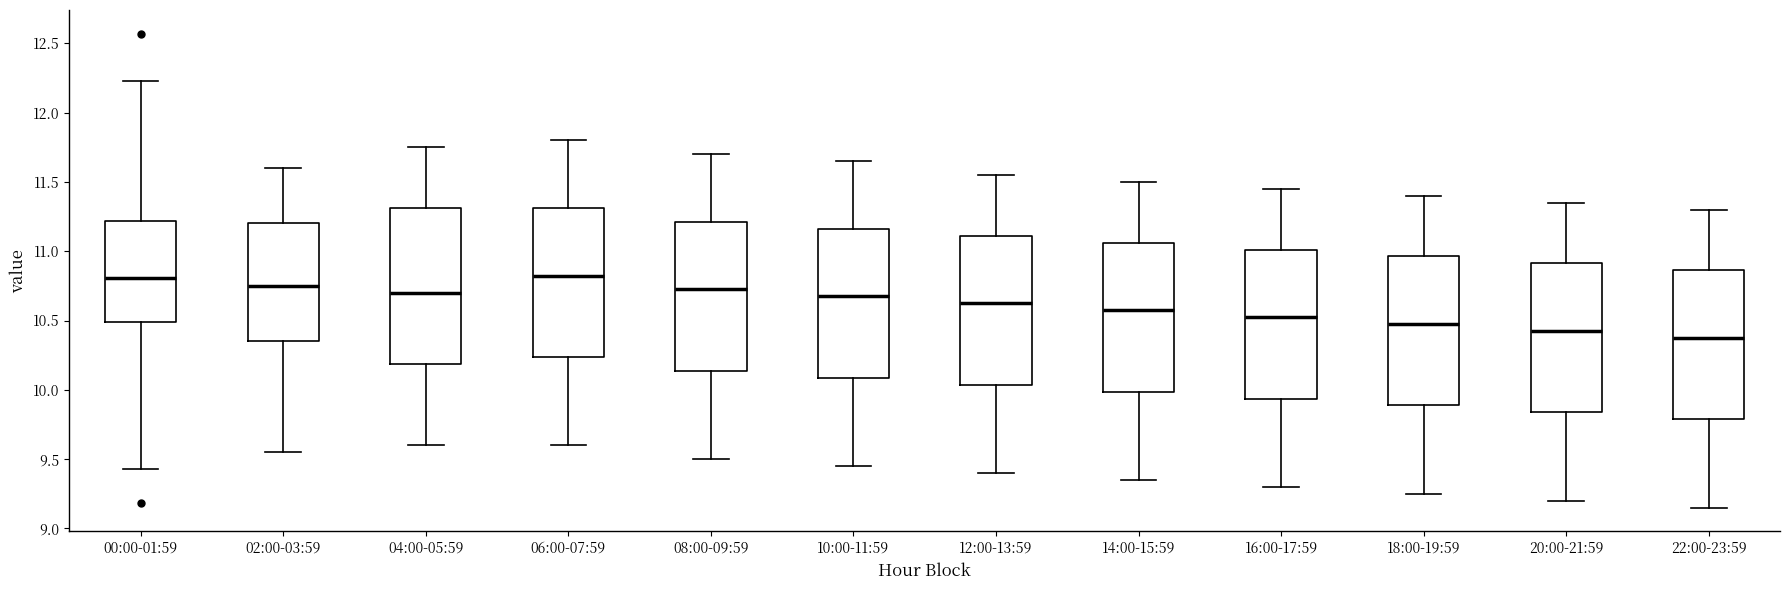

Reading left to right, transcribe this box plot: for each box, give where its median line is, the range the box spans, and where its two whiskers end, as read against the y-axis. The values are not printed on the chart, so give them approximately, as read against the axis.

00:00-01:59: median 10.80, box 10.50 to 11.20, whiskers 9.45 to 12.25
02:00-03:59: median 10.75, box 10.35 to 11.20, whiskers 9.55 to 11.60
04:00-05:59: median 10.70, box 10.20 to 11.30, whiskers 9.60 to 11.75
06:00-07:59: median 10.85, box 10.25 to 11.30, whiskers 9.60 to 11.80
08:00-09:59: median 10.75, box 10.15 to 11.20, whiskers 9.50 to 11.70
10:00-11:59: median 10.70, box 10.10 to 11.15, whiskers 9.45 to 11.65
12:00-13:59: median 10.65, box 10.05 to 11.10, whiskers 9.40 to 11.55
14:00-15:59: median 10.60, box 10.00 to 11.05, whiskers 9.35 to 11.50
16:00-17:59: median 10.55, box 9.95 to 11.00, whiskers 9.30 to 11.45
18:00-19:59: median 10.50, box 9.90 to 10.95, whiskers 9.25 to 11.40
20:00-21:59: median 10.45, box 9.85 to 10.90, whiskers 9.20 to 11.35
22:00-23:59: median 10.40, box 9.80 to 10.85, whiskers 9.15 to 11.30